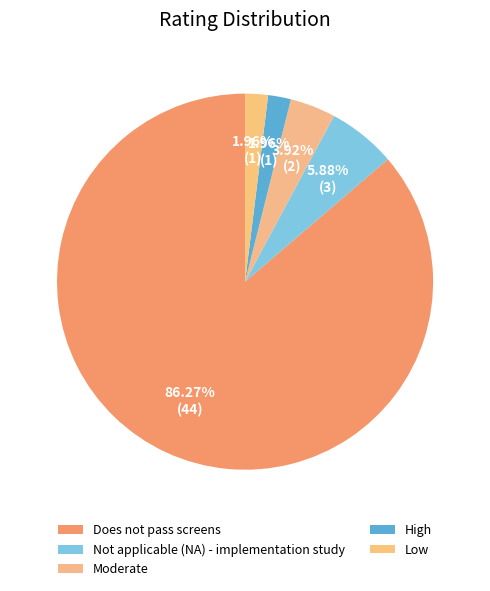

How many slices are in this pie chart?

5